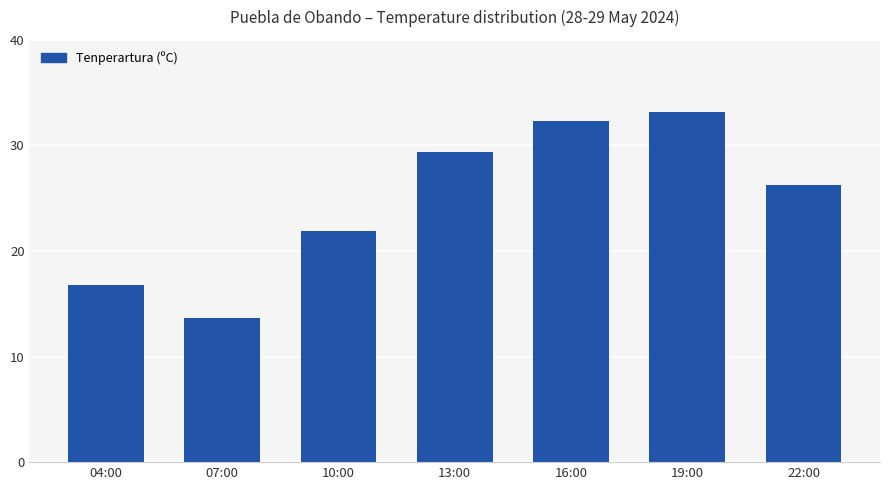

At which label does the data first exceed 26?

13:00